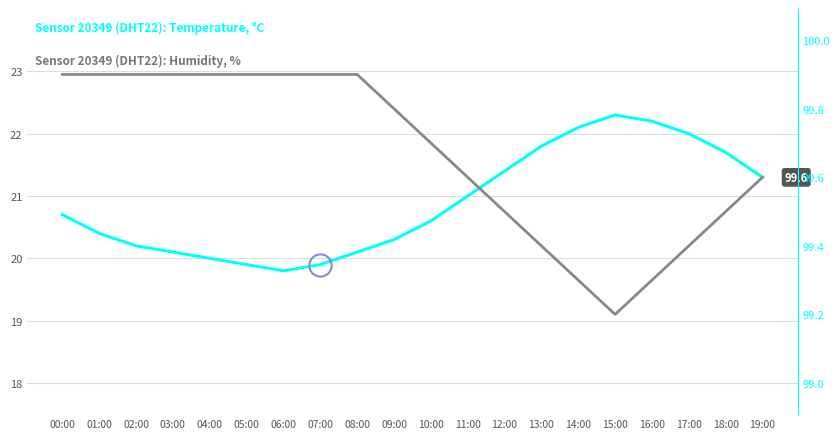

True or false: Sensor 20349 (DHT22): Humidity, % has a value of 23.0 at 03:00.

True